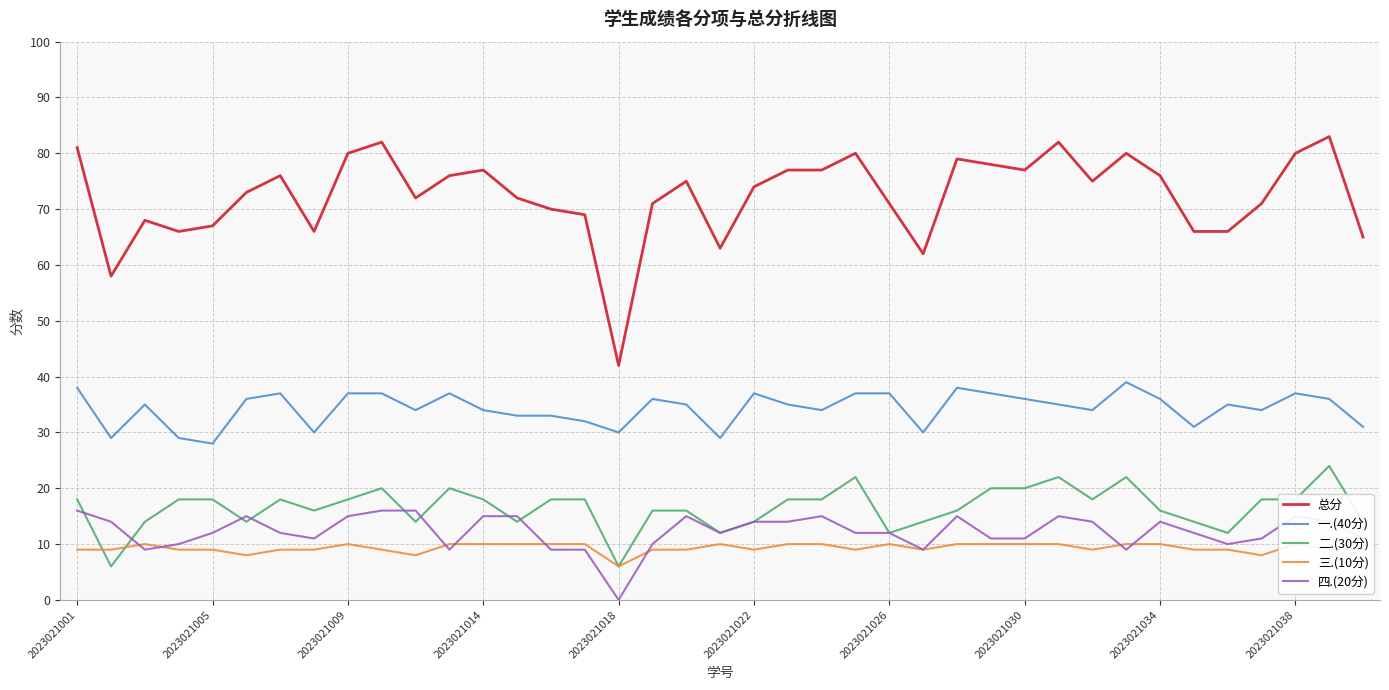

What is the value of the 三.(10分) point at the 27th from the left?

10